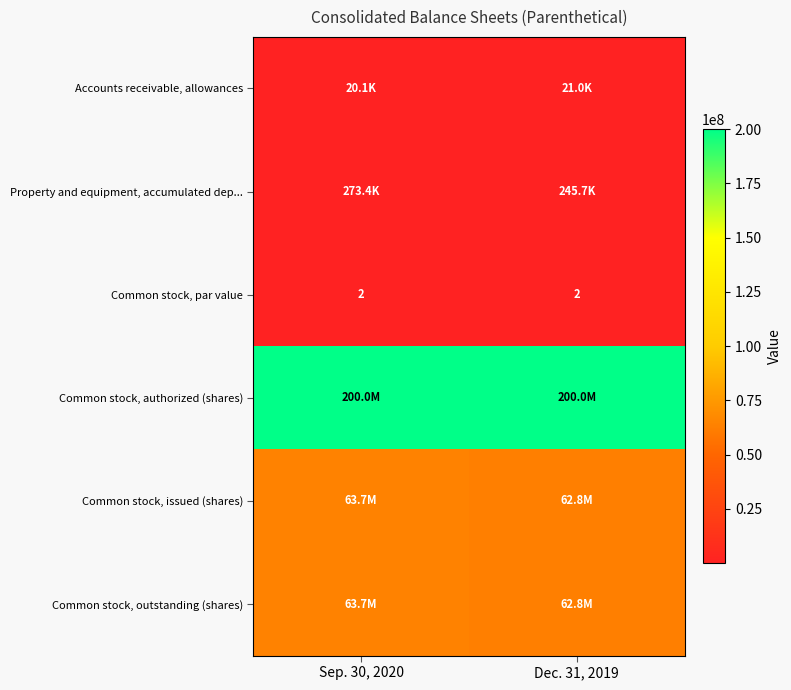

True or false: Common stock, par value has a value of 3 at Sep. 30, 2020.

False